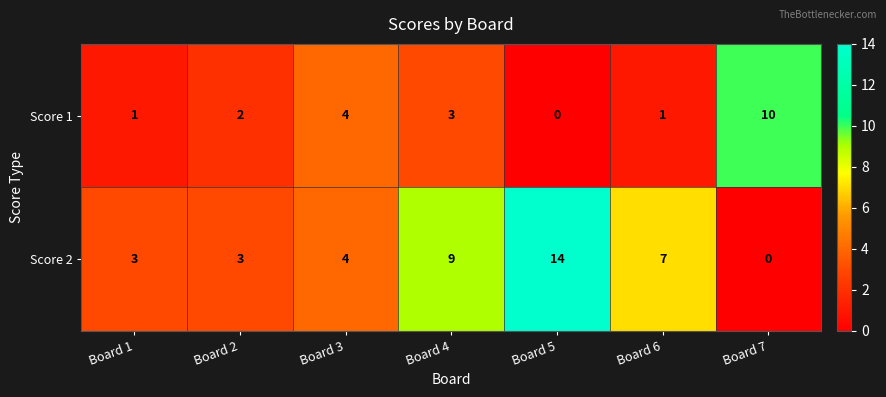

How many categories are shown in the chart?

7